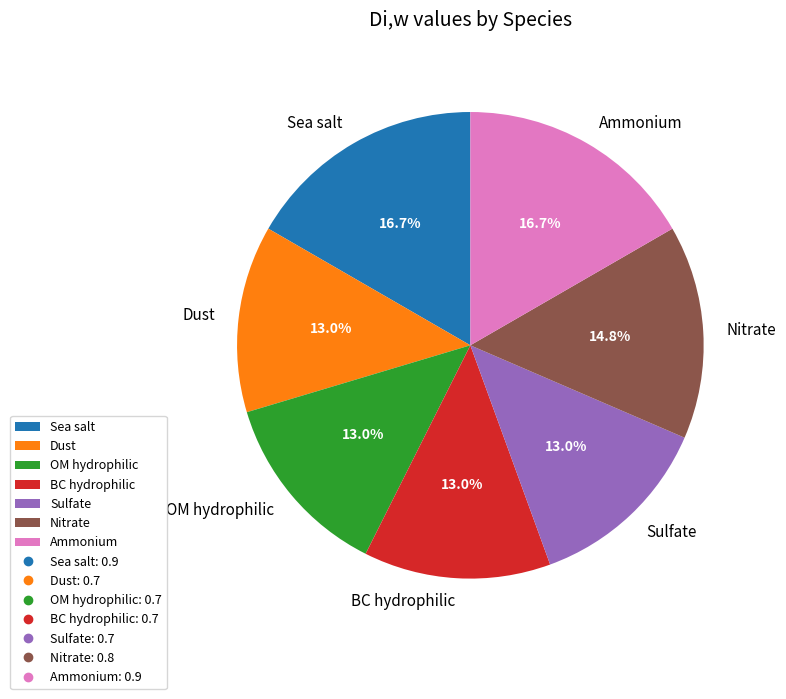

To the nearest percent, what percentage of the pie is Sea salt?

17%